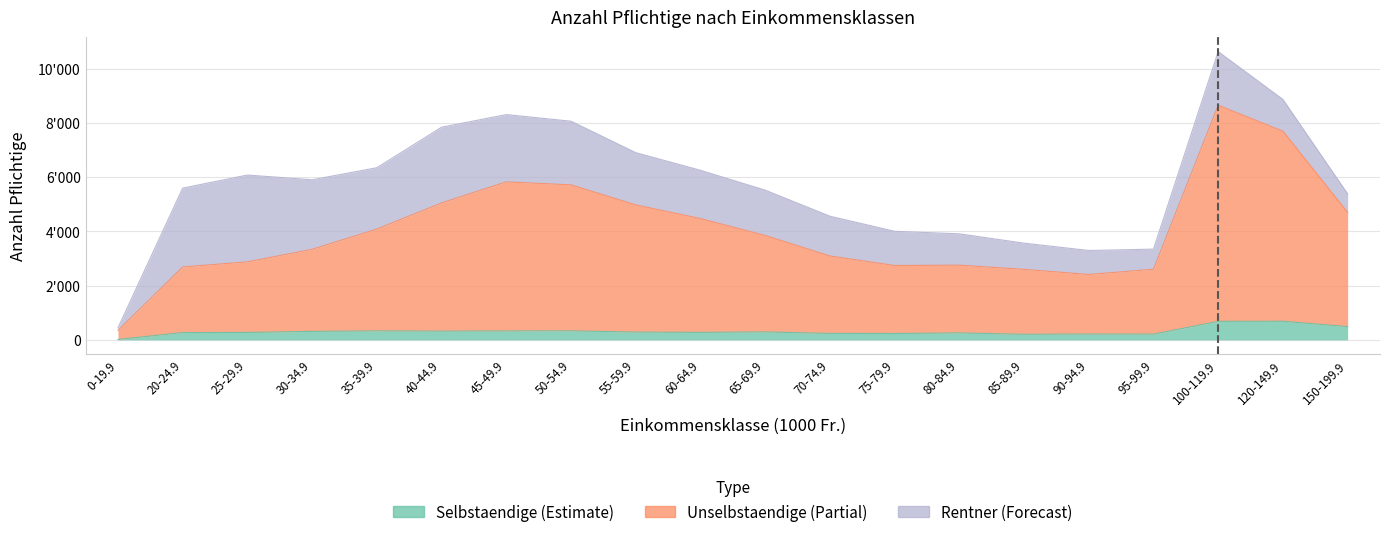

What is the average value of the Selbstaendige series?

314